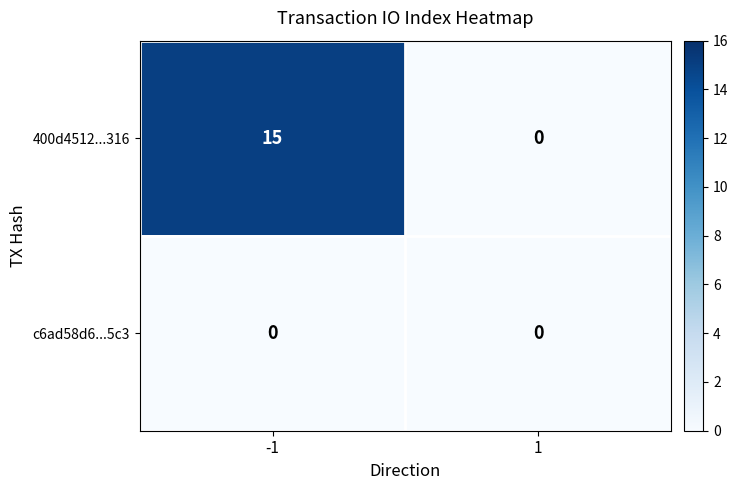

Rank the series by their average value, from lowest to highest.

c6ad58d6...5c3, 400d4512...316